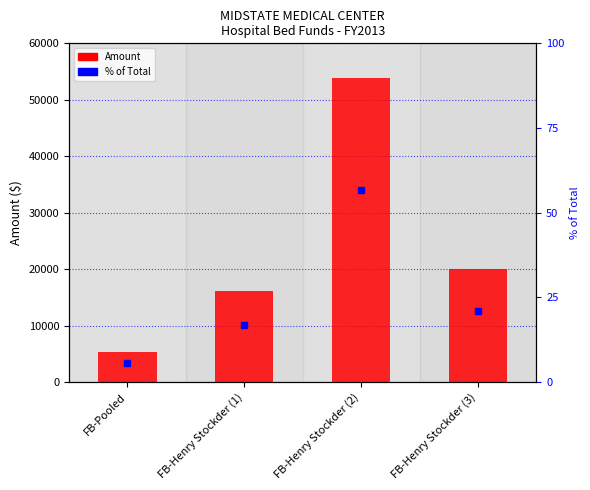

How many data points does each series have?

4